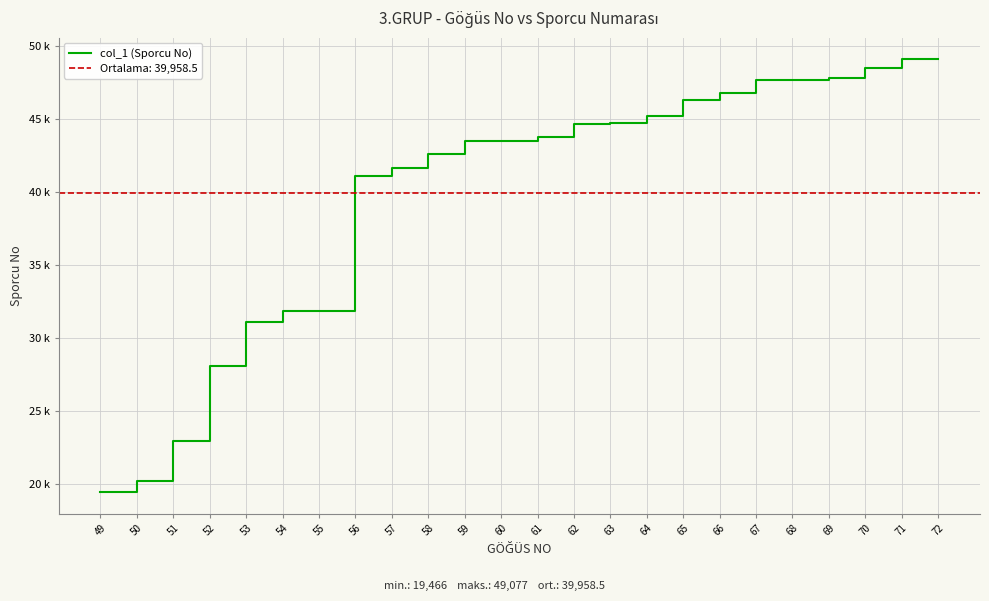

Rank the categories by value from highest to lowest.

72, 71, 70, 69, 68, 67, 66, 65, 64, 63, 62, 61, 60, 59, 58, 57, 56, 55, 54, 53, 52, 51, 50, 49